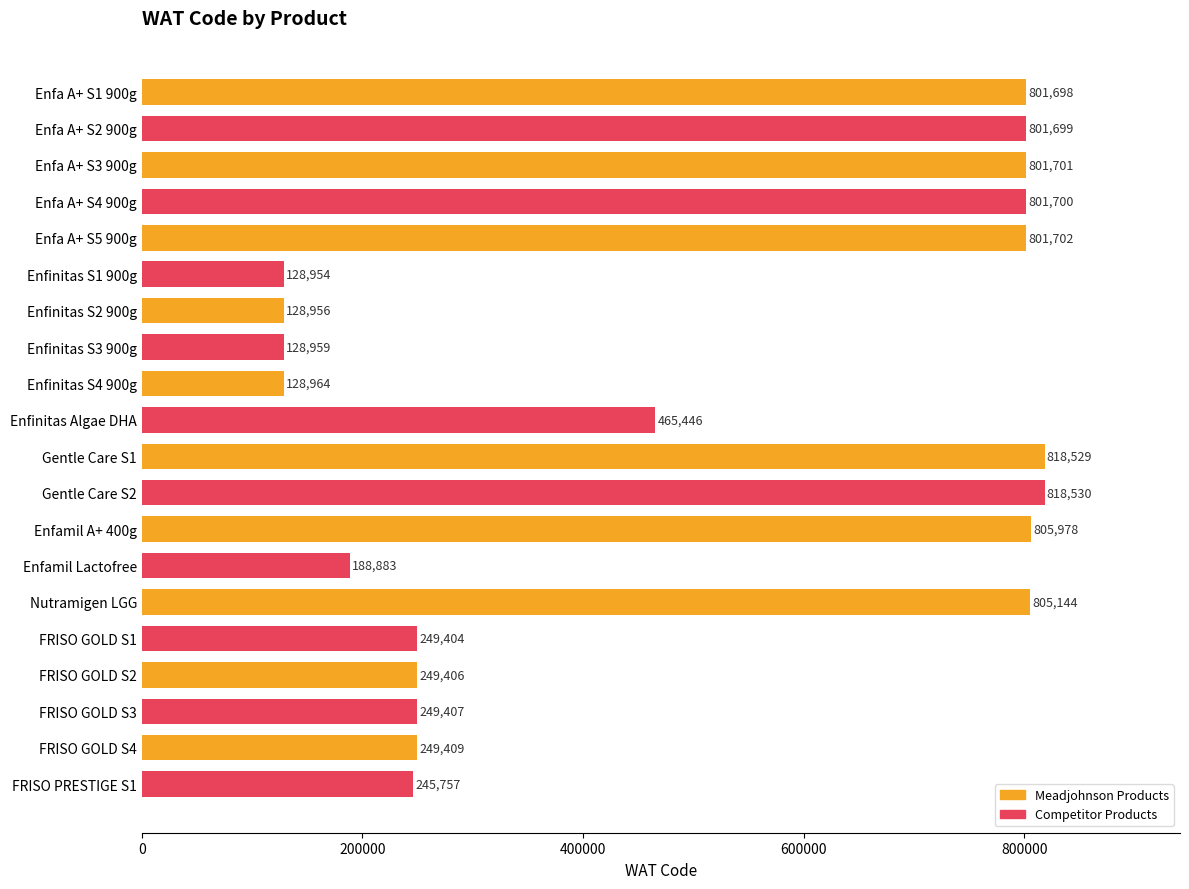

Which label corresponds to the largest value in the chart?

Gentle Care S2